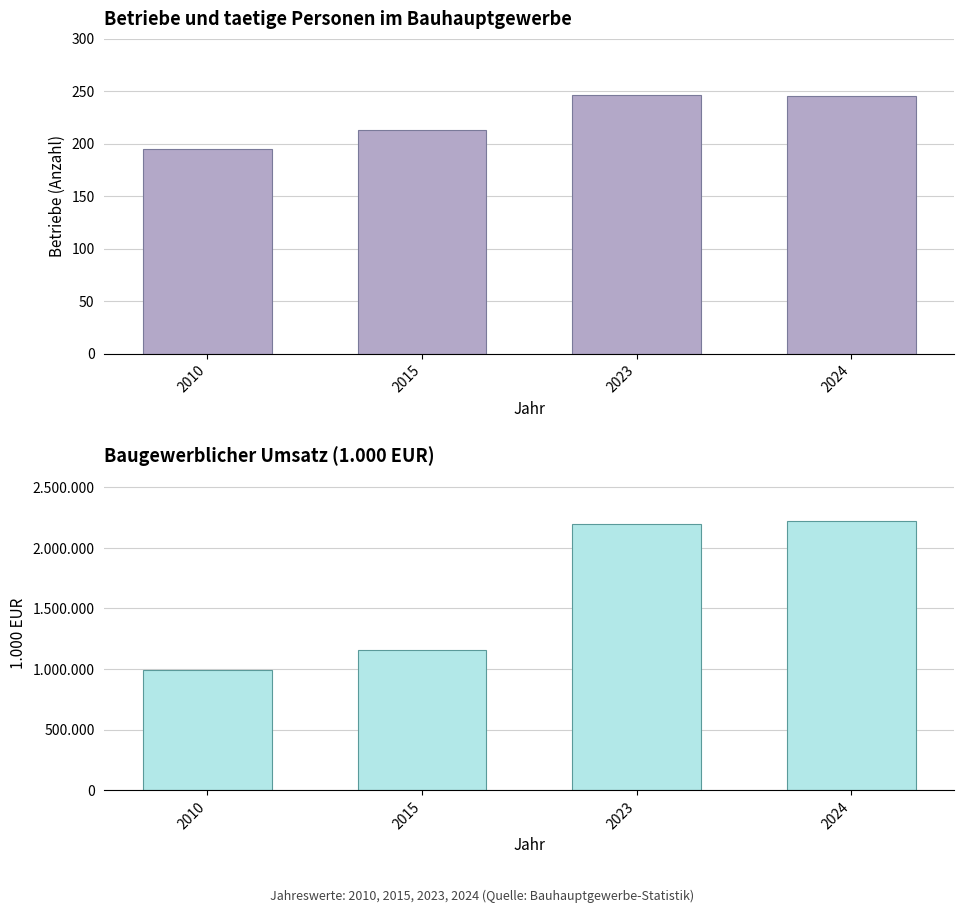

What is the spread (max minus min) of values at 2015?

1157414